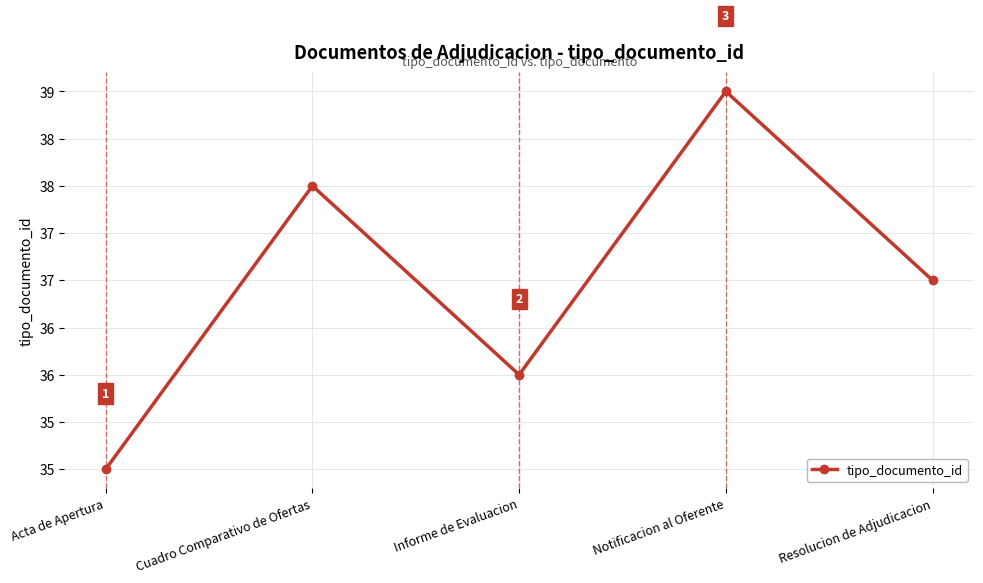

How many values exceed 37?

2